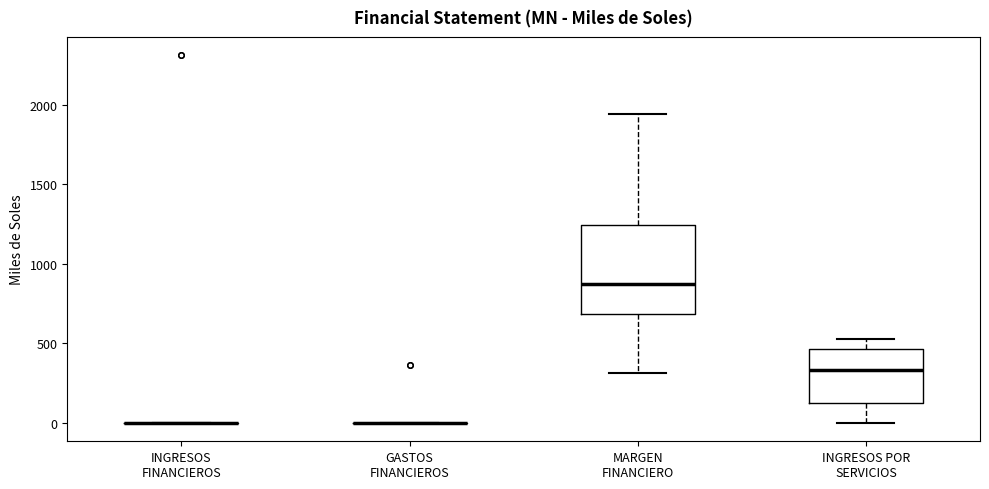

Reading left to right, transcribe this box plot: for each box, give where its median line is, the range the box spans, and where its two whiskers end, as read against the y-axis. The values are not printed on the chart, so give them approximately, as read against the axis.

INGRESOS FINANCIEROS: box collapsed to a line at 0, whiskers 0 to 0
GASTOS FINANCIEROS: box collapsed to a line at 0, whiskers 0 to 0
MARGEN FINANCIERO: median 850, box 700 to 1250, whiskers 300 to 1950
INGRESOS POR SERVICIOS: median 350, box 150 to 450, whiskers 0 to 550